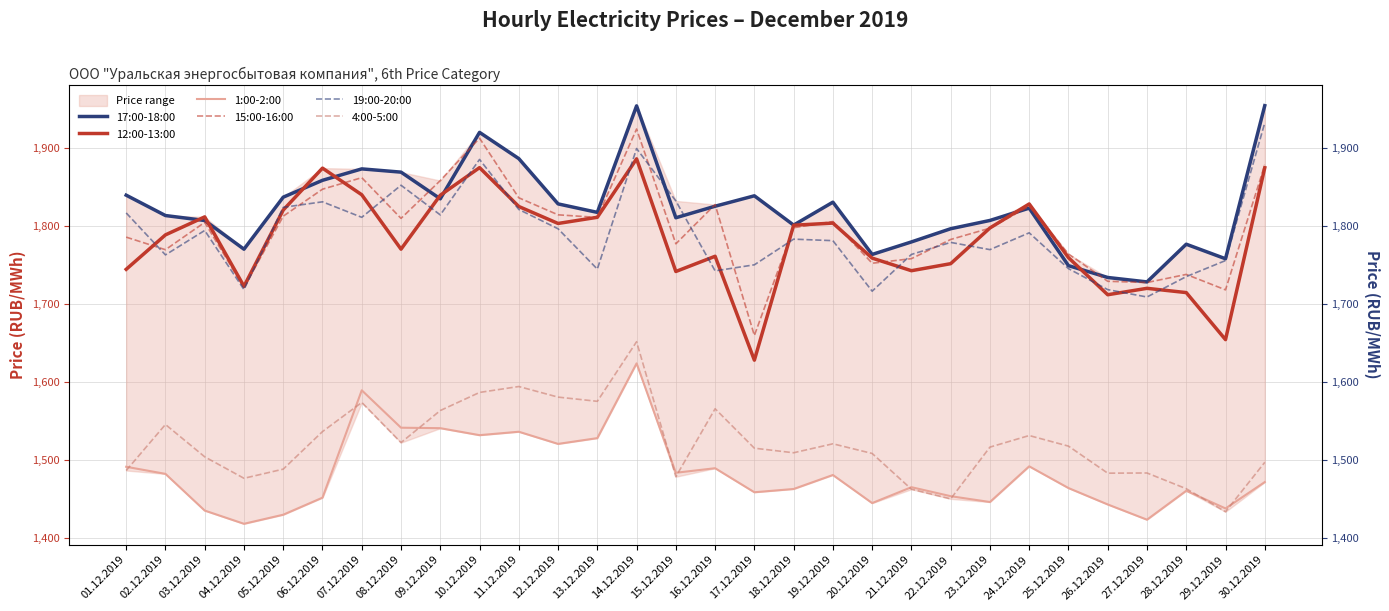

How many data points in 4:00-5:00 are above 1516?

15